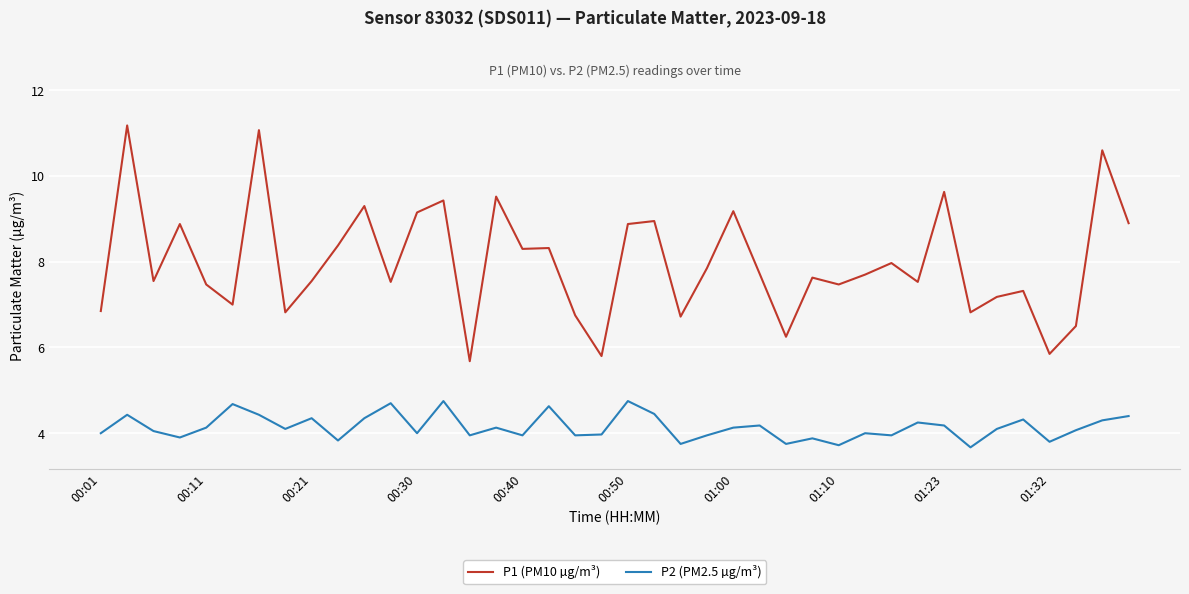

What is the minimum value shown in the chart?

3.7